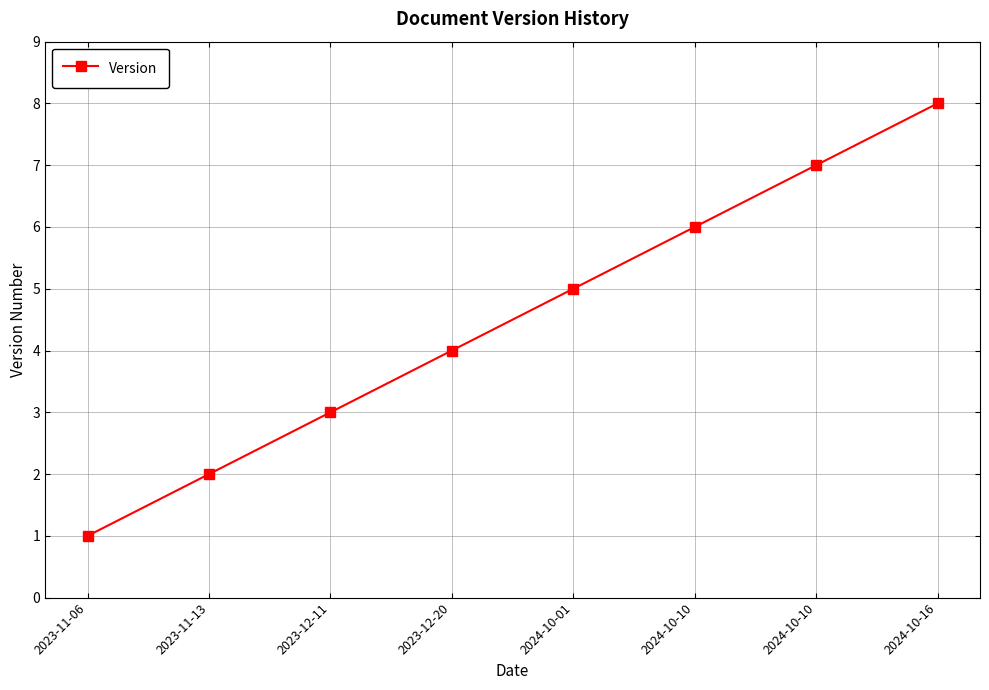

Between 2024-10-10 and 2023-12-11, which is larger?

2024-10-10